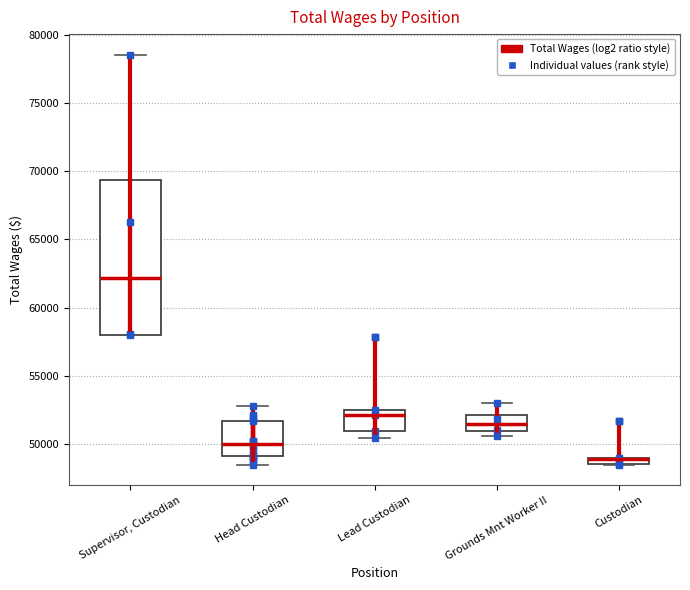

Comparing the boxes themselves (not the whiskers), which one is the tallest?

Supervisor, Custodian